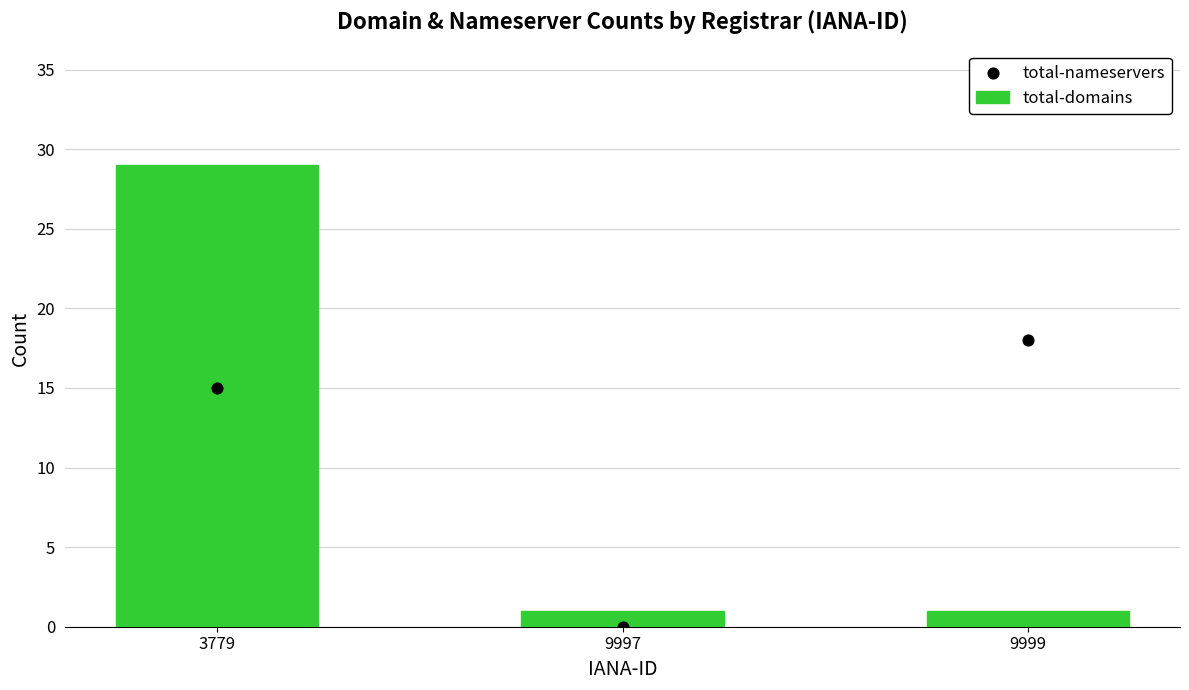

What are all the series names shown in the legend?

total-domains, total-nameservers